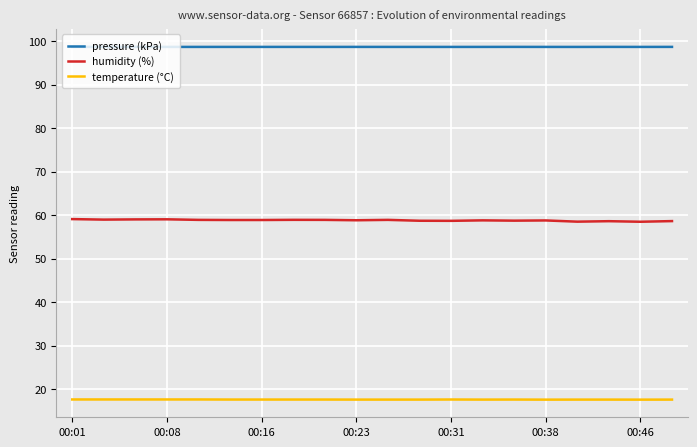

Which series has the largest total across all categories?

pressure (kPa)